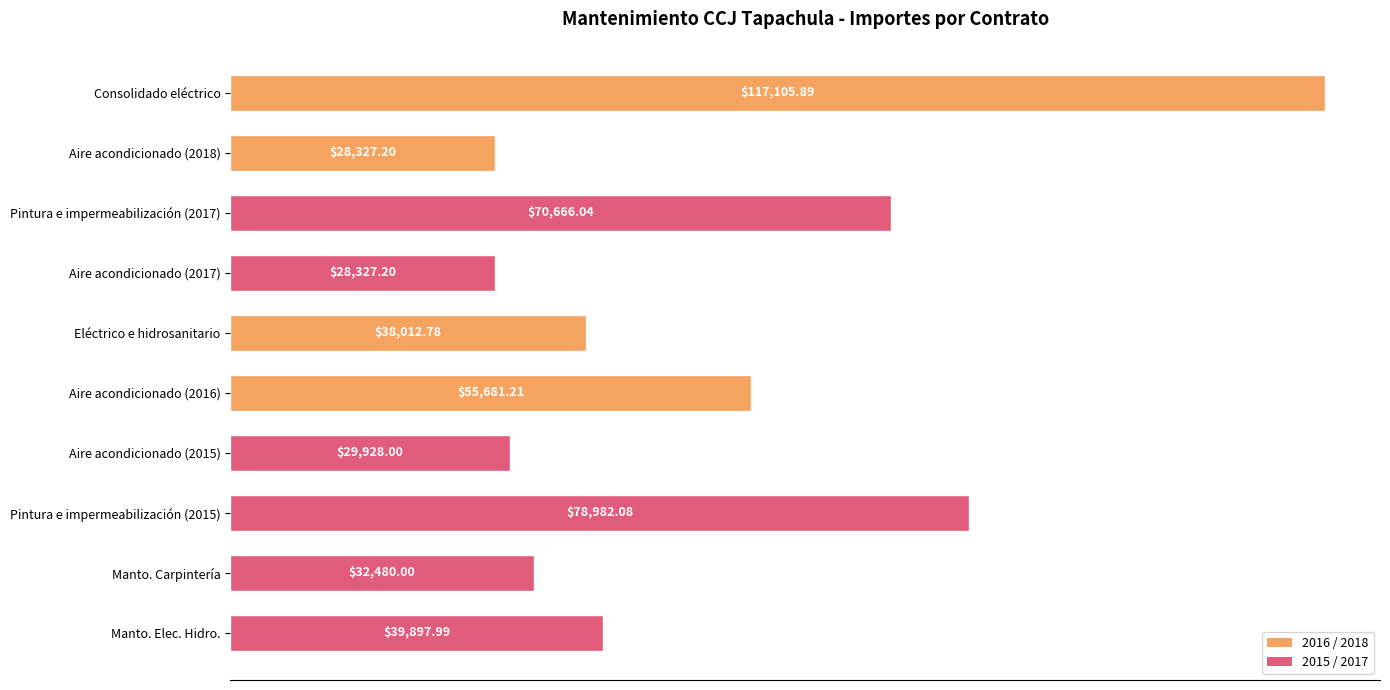

Between Pintura e impermeabilización (2015) and Eléctrico e hidrosanitario, which is larger?

Pintura e impermeabilización (2015)